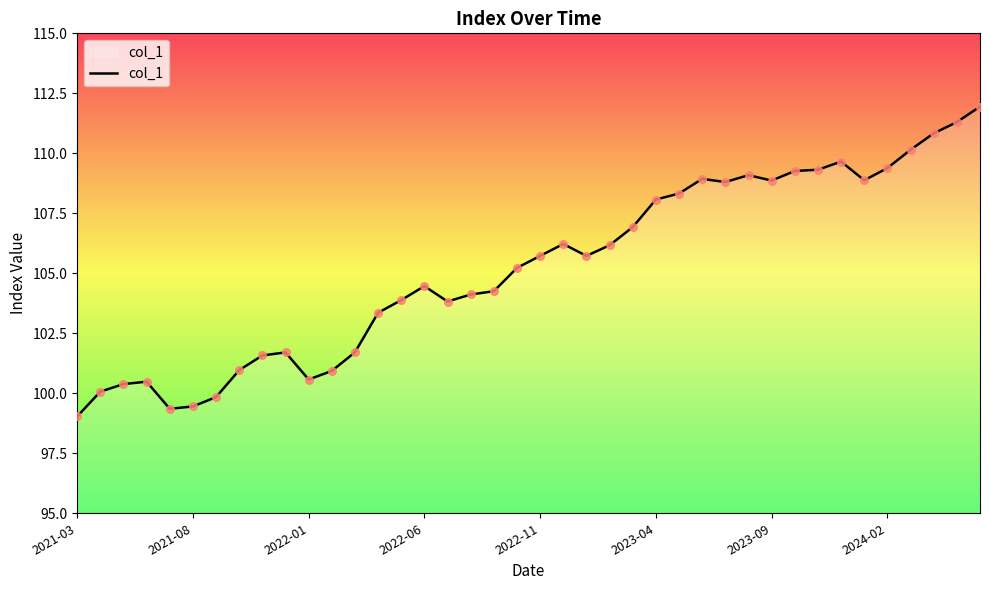

What is the minimum value shown in the chart?

99.0